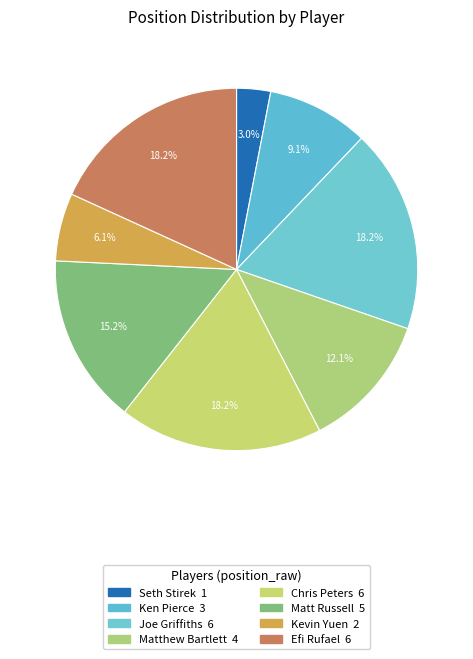

What percentage is the Matthew Bartlett slice, to the nearest percent?

12%